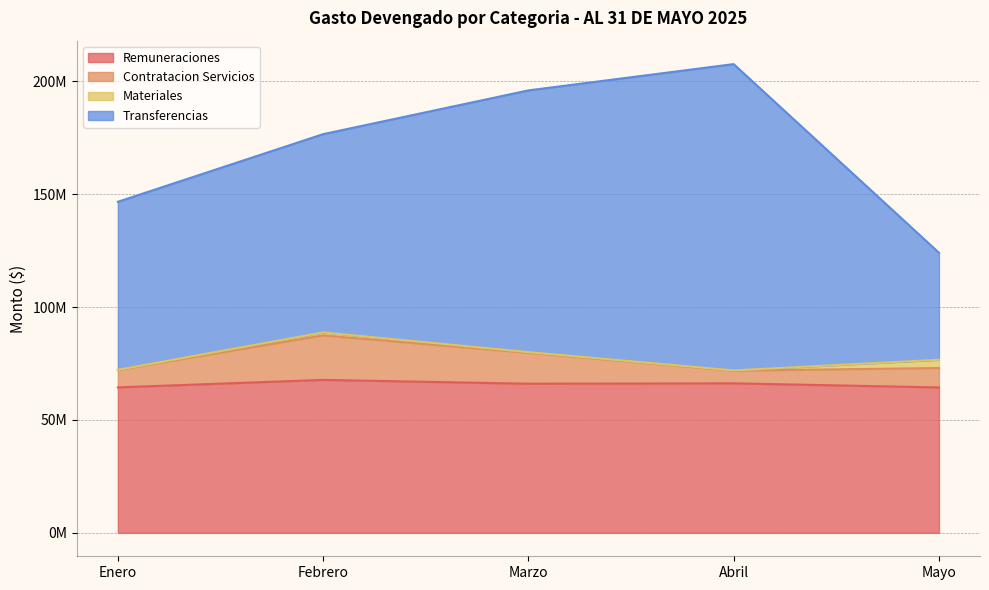

True or false: Remuneraciones and Contratacion Servicios intersect in this chart.

False